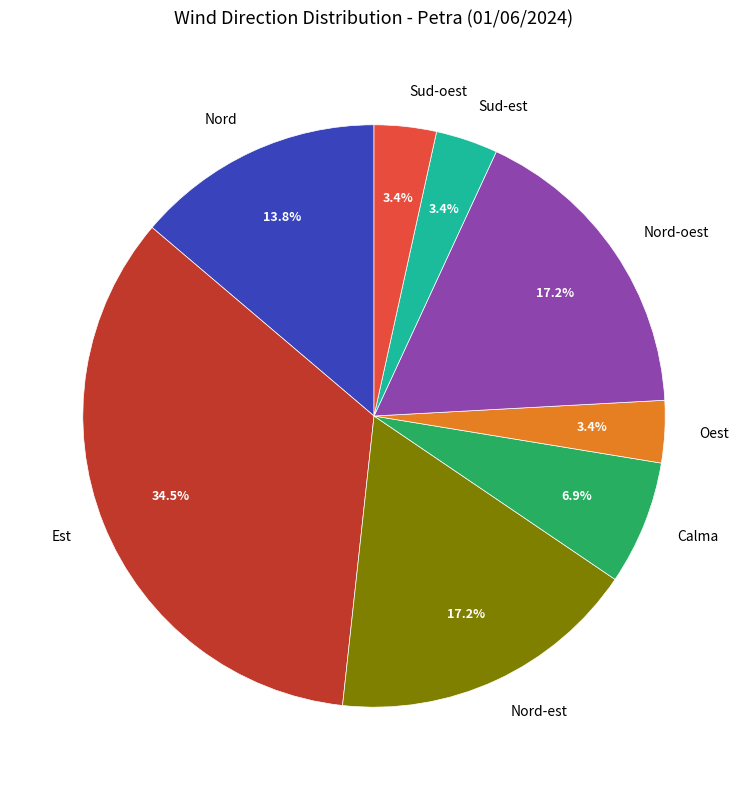

To the nearest percent, what is the difference between the Oest and Nord slice percentages?

10%